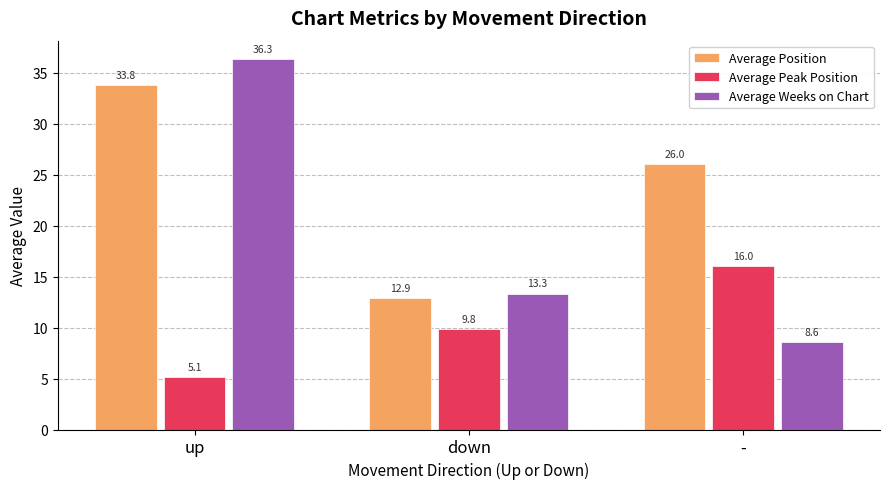

Does the chart contain any negative values?

No